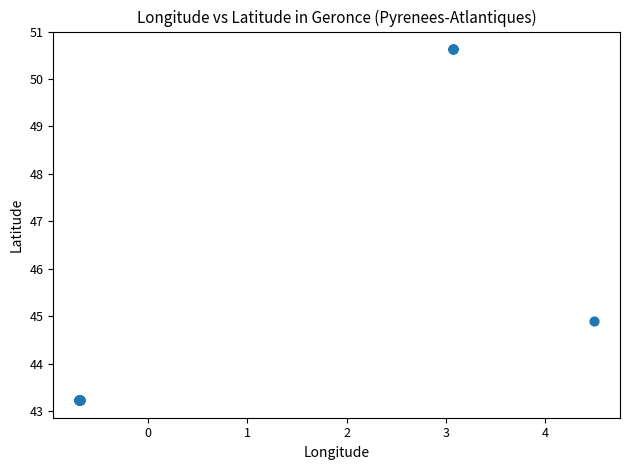

What Y value in the scatter plot is closest to 46?

44.9